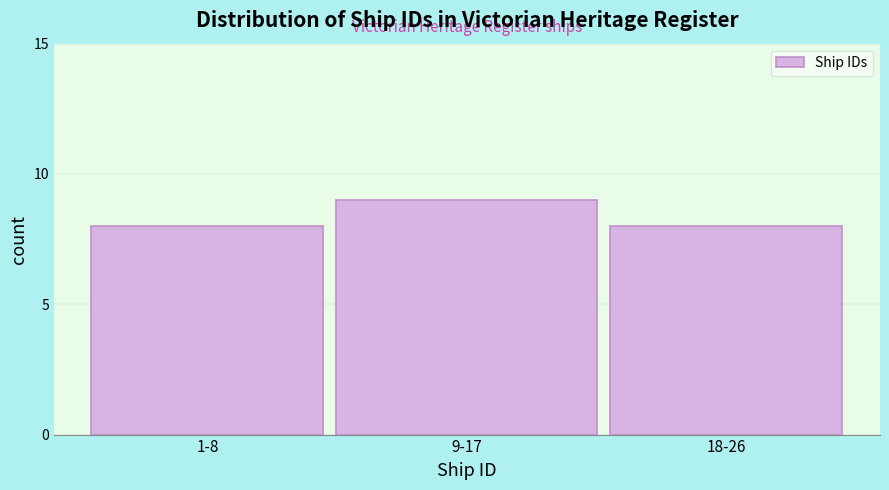

Reading left to right, what are all the values shown in this chart?

8	9	8